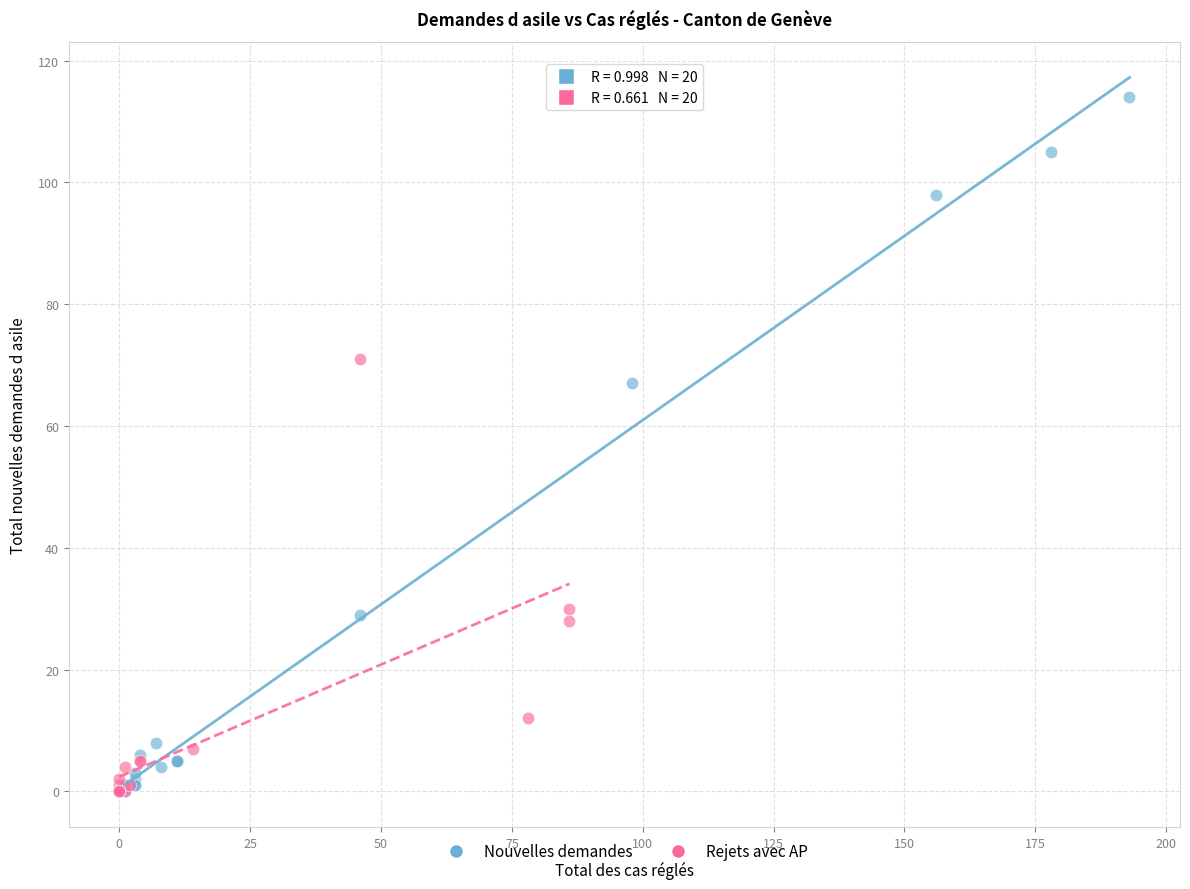

Which series contains the highest Y value?

Nouvelles demandes